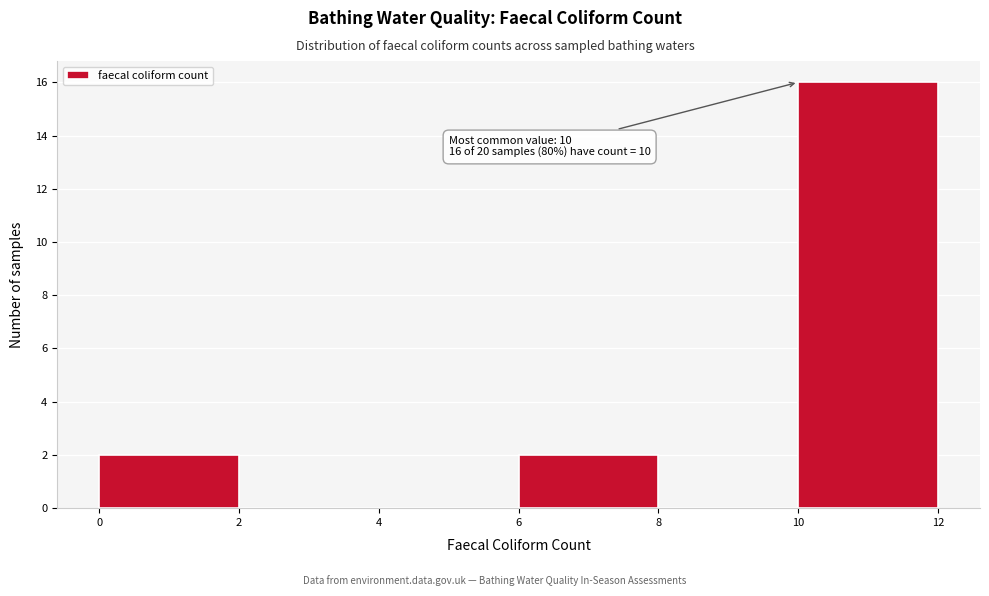

Which range on the x-axis has the tallest bar?

10 to 12